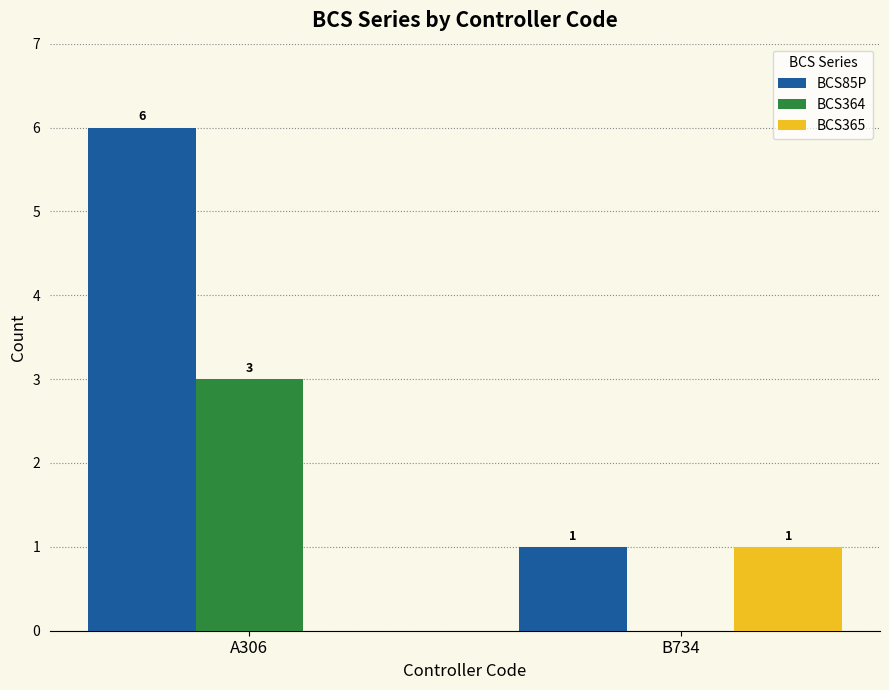

What are all the series names shown in the legend?

BCS85P, BCS364, BCS365